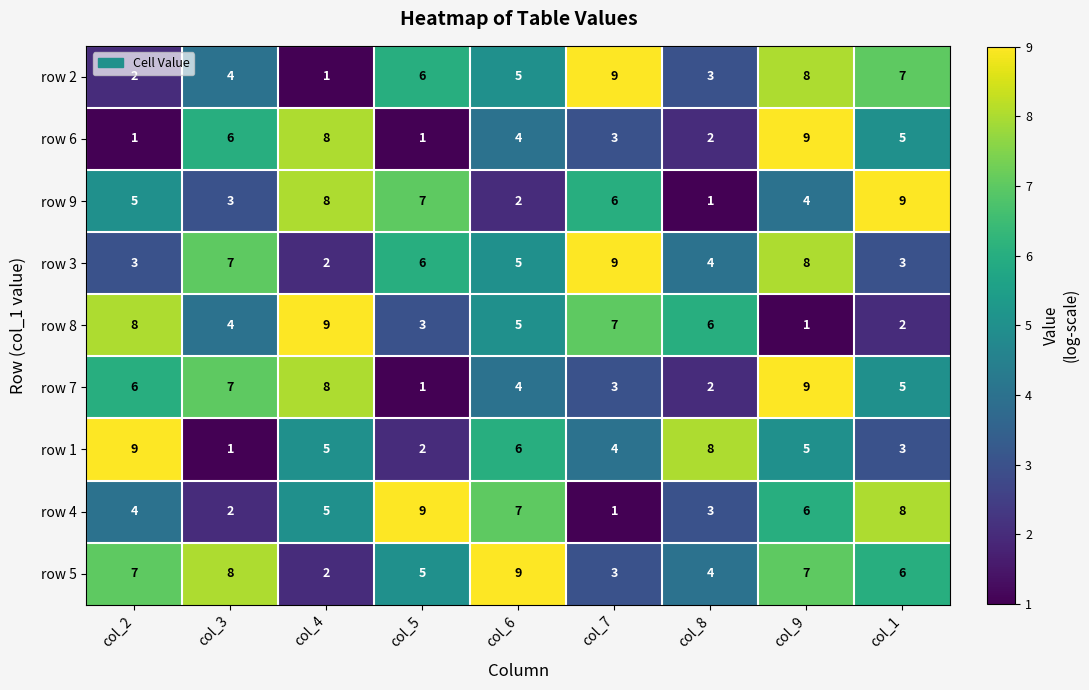

What is the total value across all series at col_2?

45